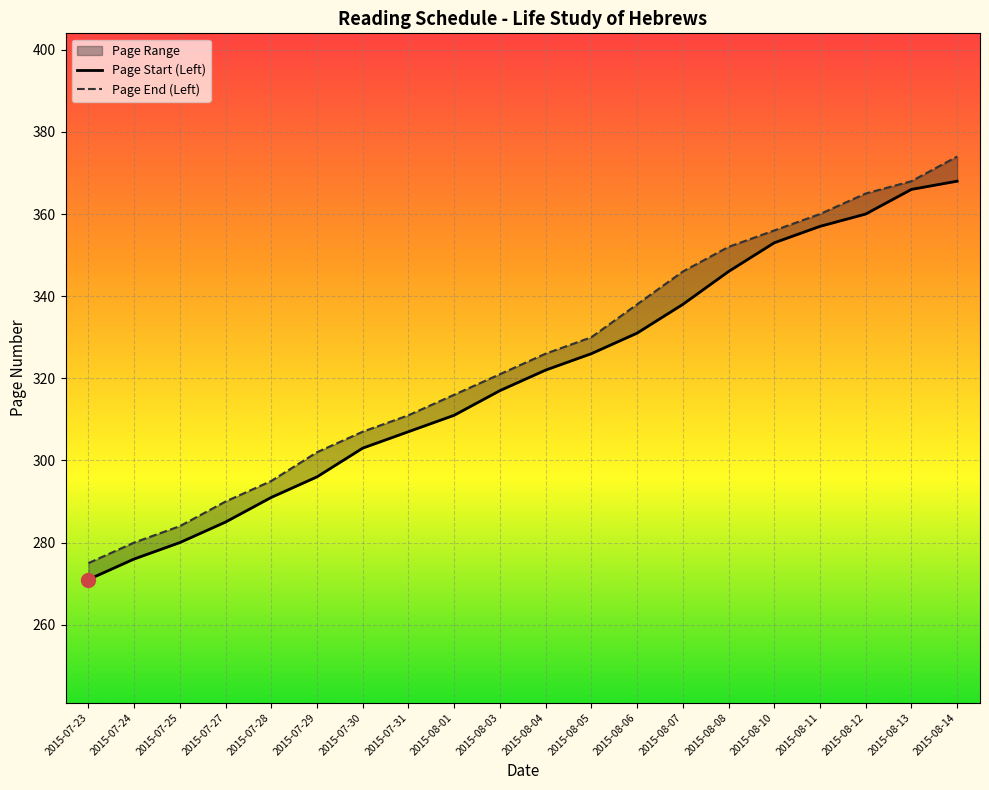

What is the label of the 9th point from the right?

2015-08-05